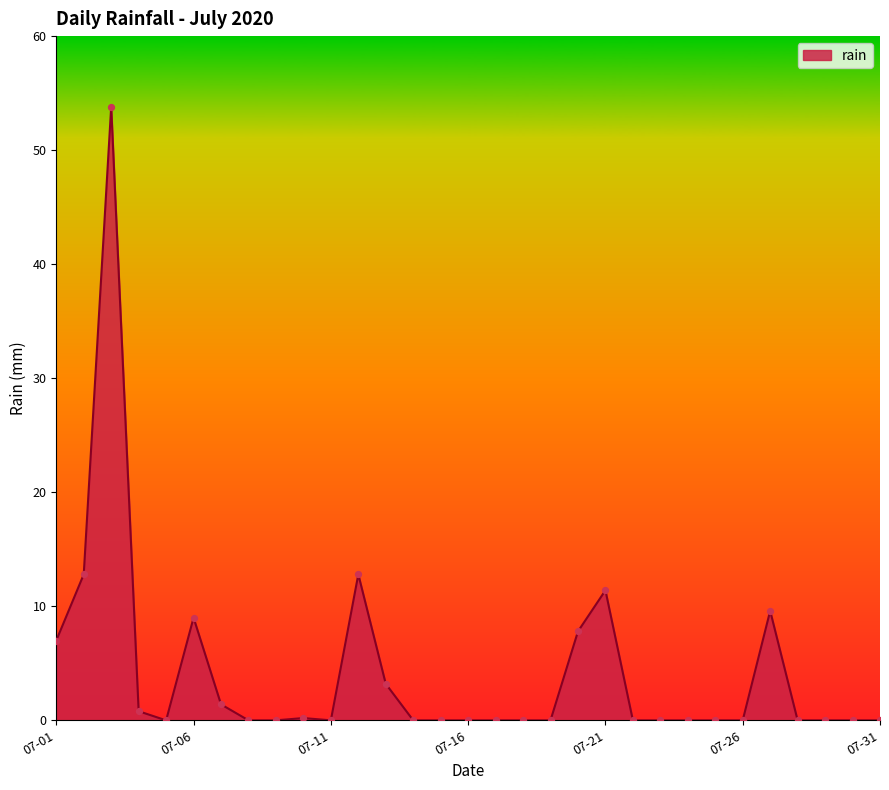

What is the greatest value displayed?

53.8